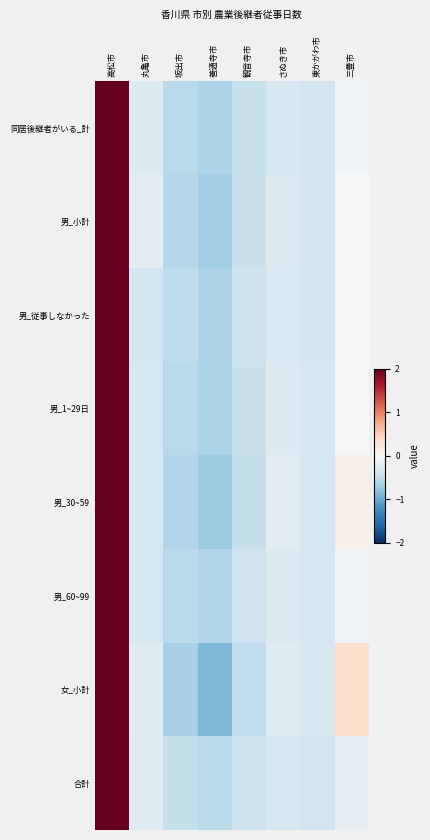

At which category is the sum across all series the highest?

高松市